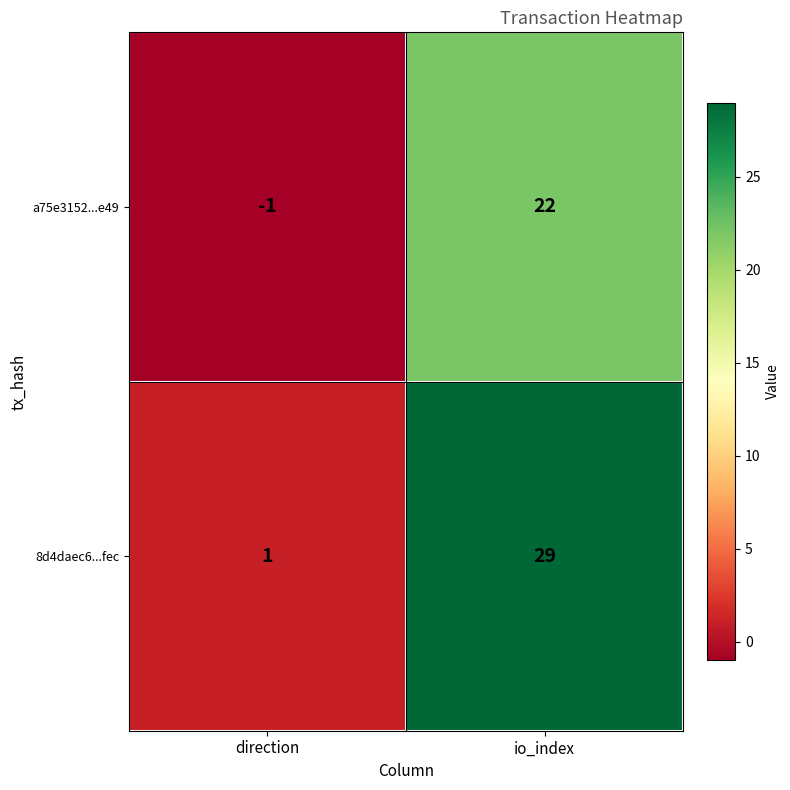

Reading right to left, what are all the values shown in this chart?

a75e3152...e49: io_index=22	direction=-1
8d4daec6...fec: io_index=29	direction=1